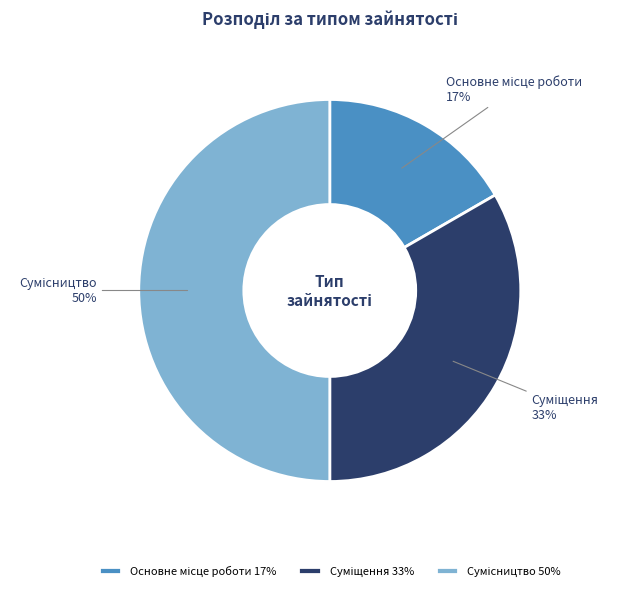

To the nearest percent, what is the difference between the largest and smallest slice percentages?

33%